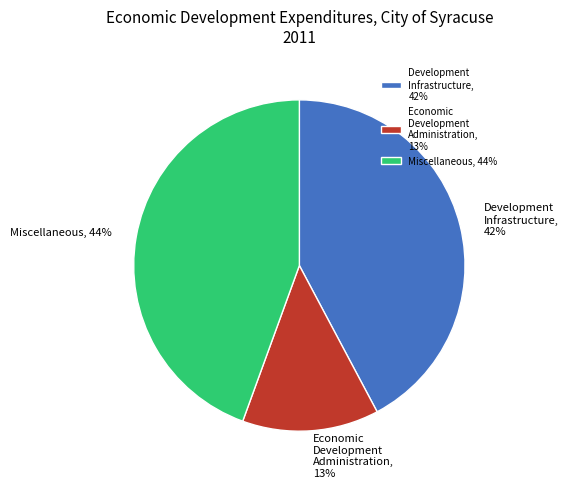

To the nearest percent, what is the difference between the largest and smallest slice percentages?

31%